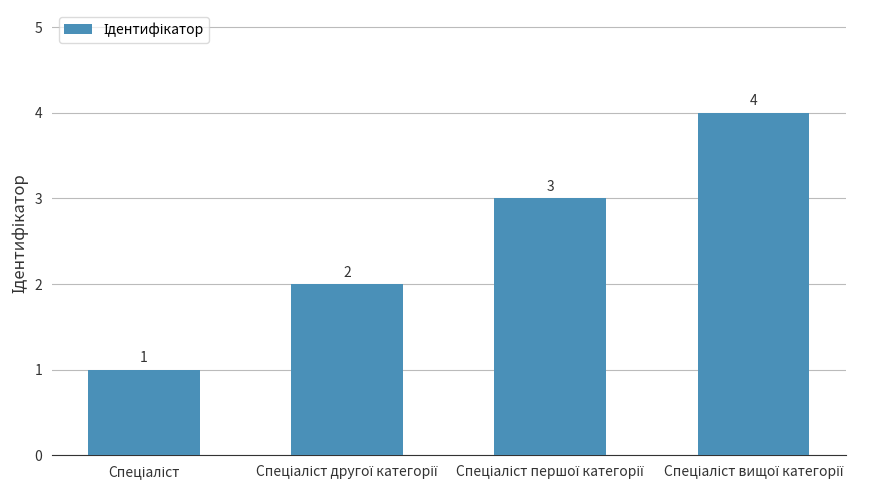

What is the value of the 4th bar from the left?

4